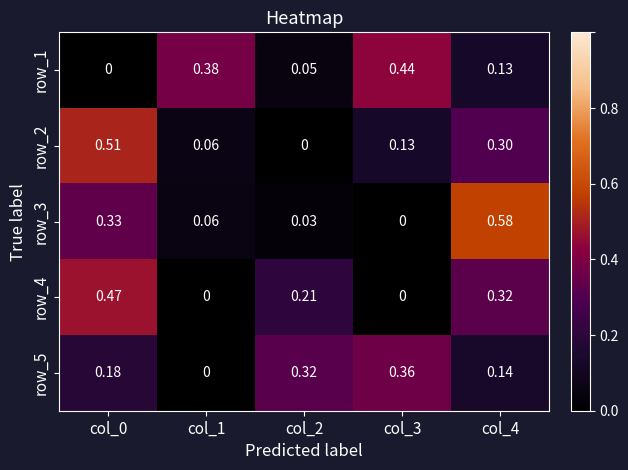

Is the value of row_1 at col_2 greater than the value of row_3 at col_0?

No